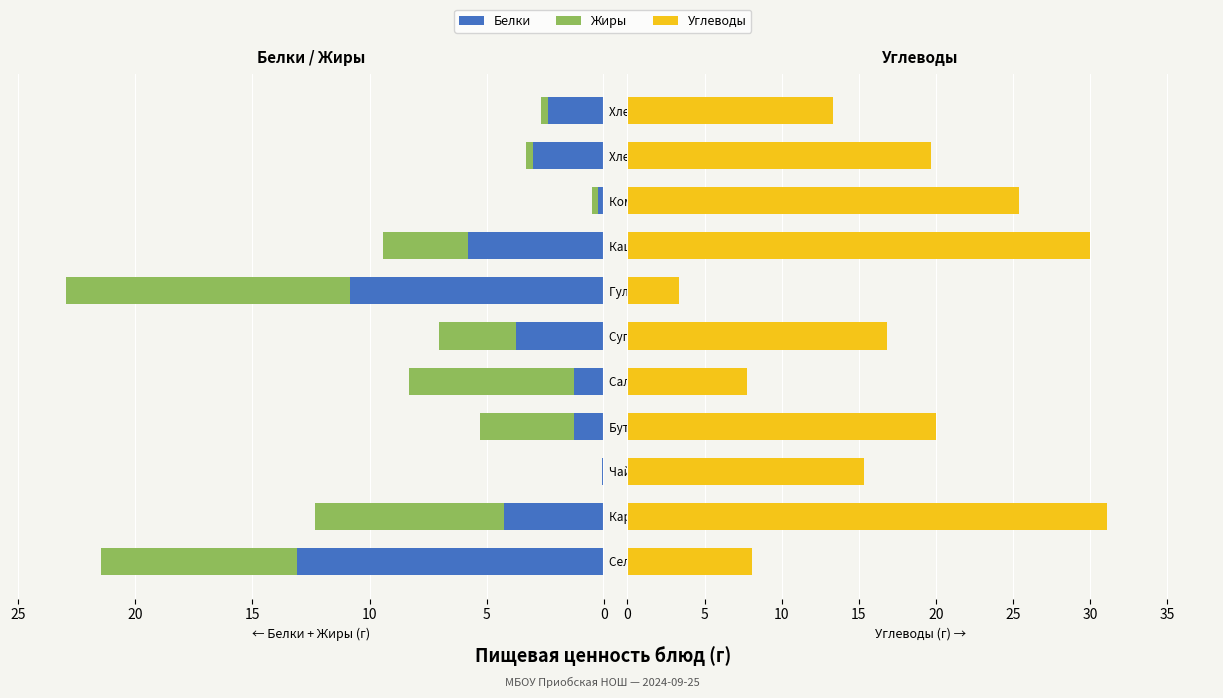

What is the highest value of the Белки series?

13.1